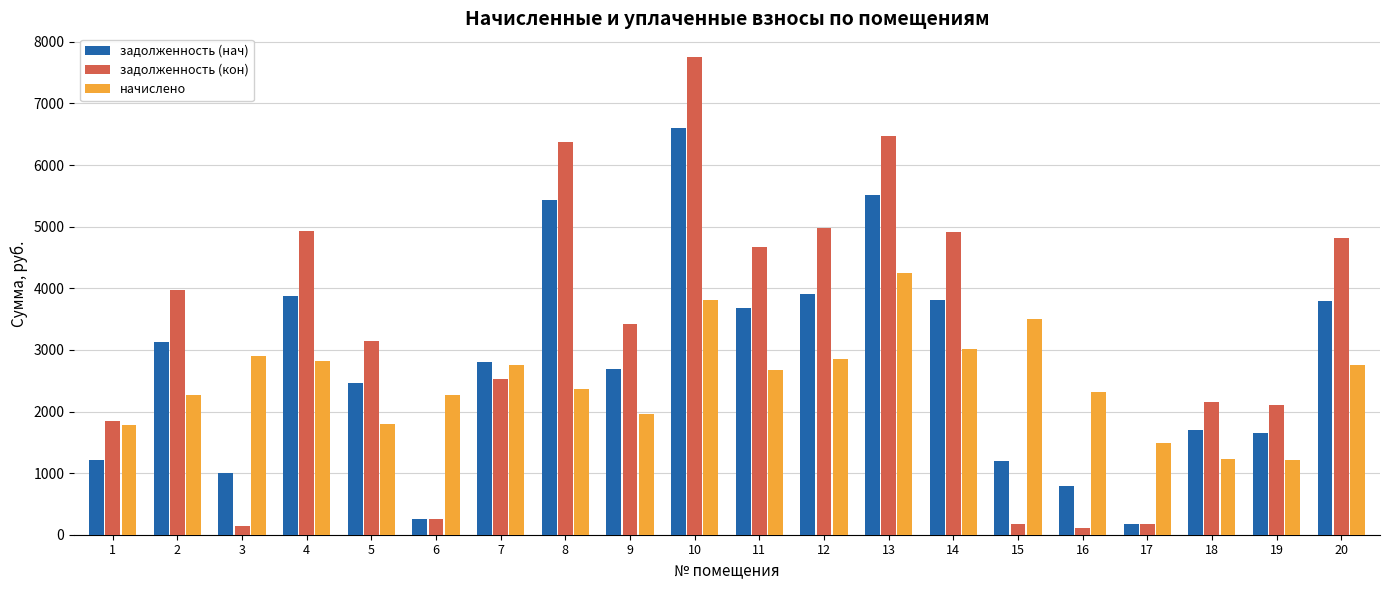

Which series has the largest total across all categories?

задолженность (кон)